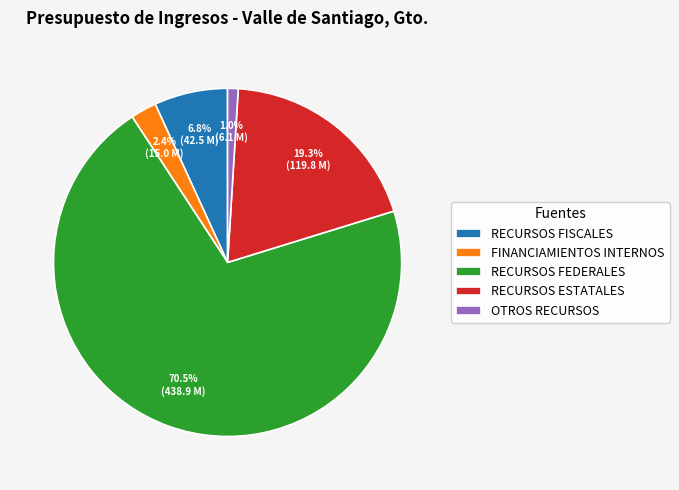

To the nearest percent, what is the average slice percentage?

20%